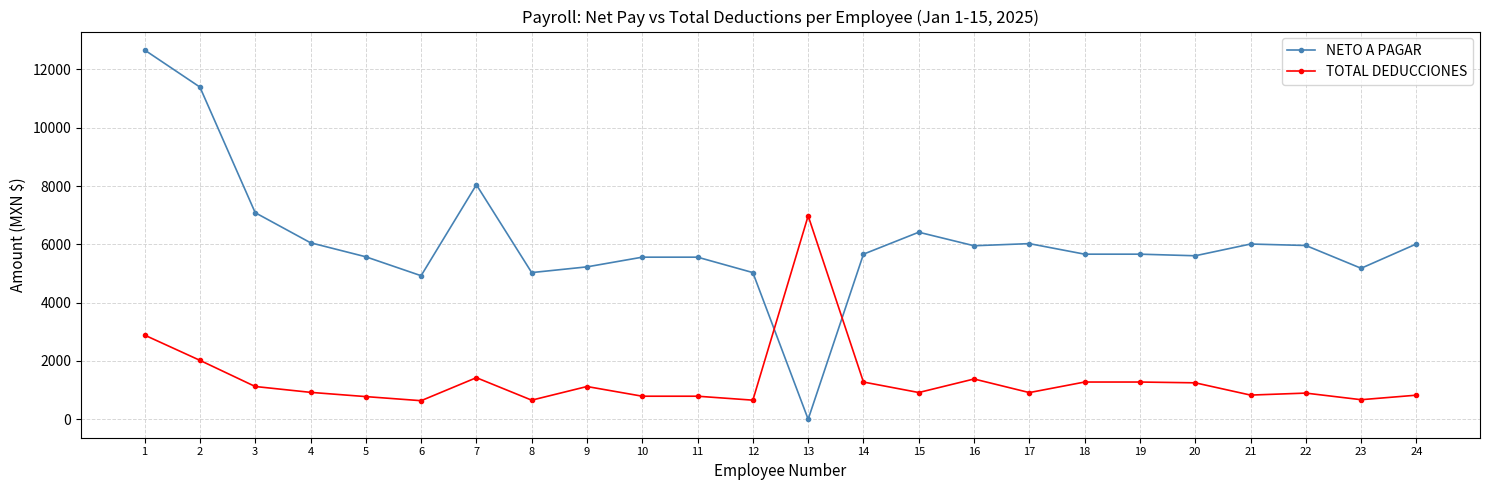

At which label does NETO A PAGAR first exceed 5662?

1